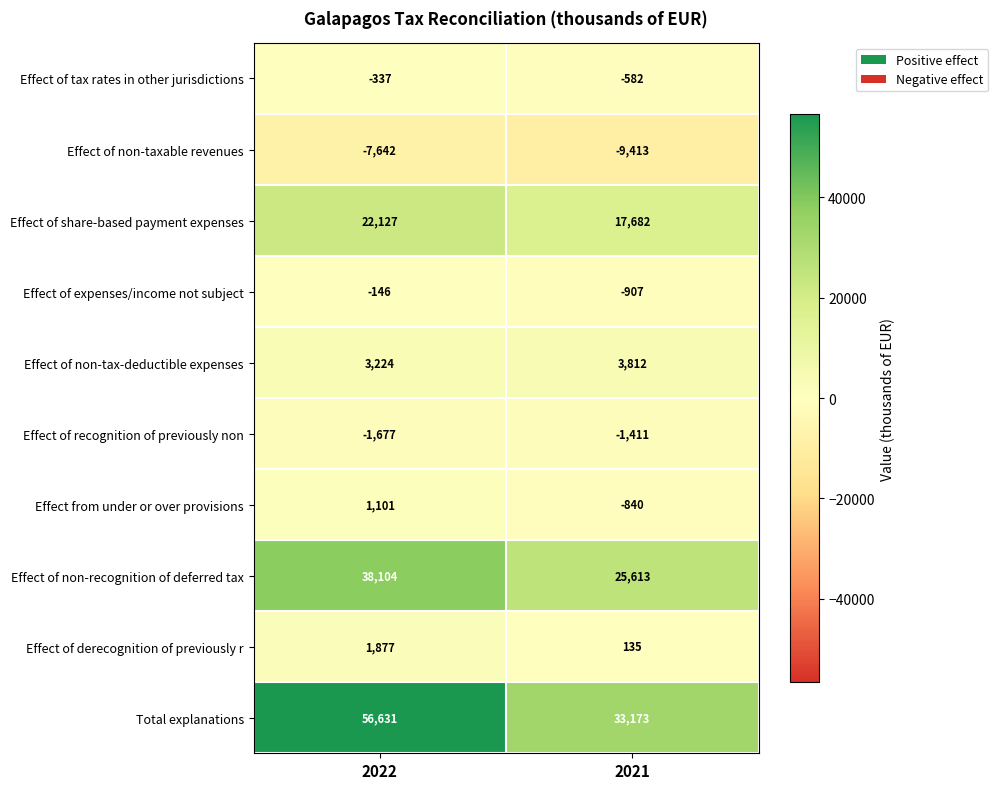

Reading left to right, what are all the values shown in this chart?

Effect of tax rates in other jurisdictions: -337	-582
Effect of non-taxable revenues: -7642	-9413
Effect of share-based payment expenses: 22127	17682
Effect of expenses/income not subject: -146	-907
Effect of non-tax-deductible expenses: 3224	3812
Effect of recognition of previously non: -1677	-1411
Effect from under or over provisions: 1101	-840
Effect of non-recognition of deferred tax: 38104	25613
Effect of derecognition of previously r: 1877	135
Total explanations: 56631	33173